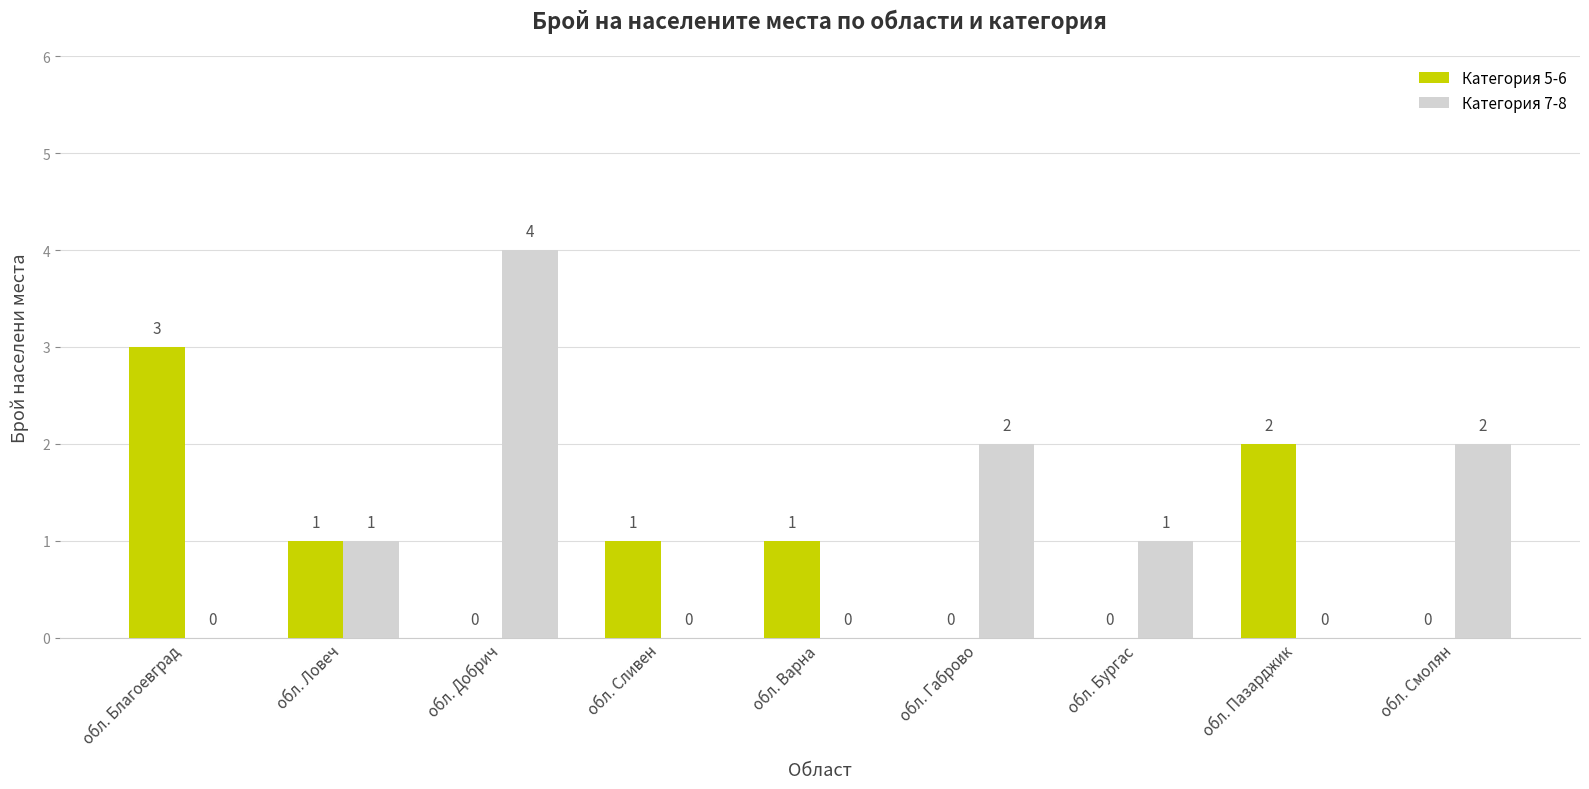

How many distinct data groups are displayed?

2